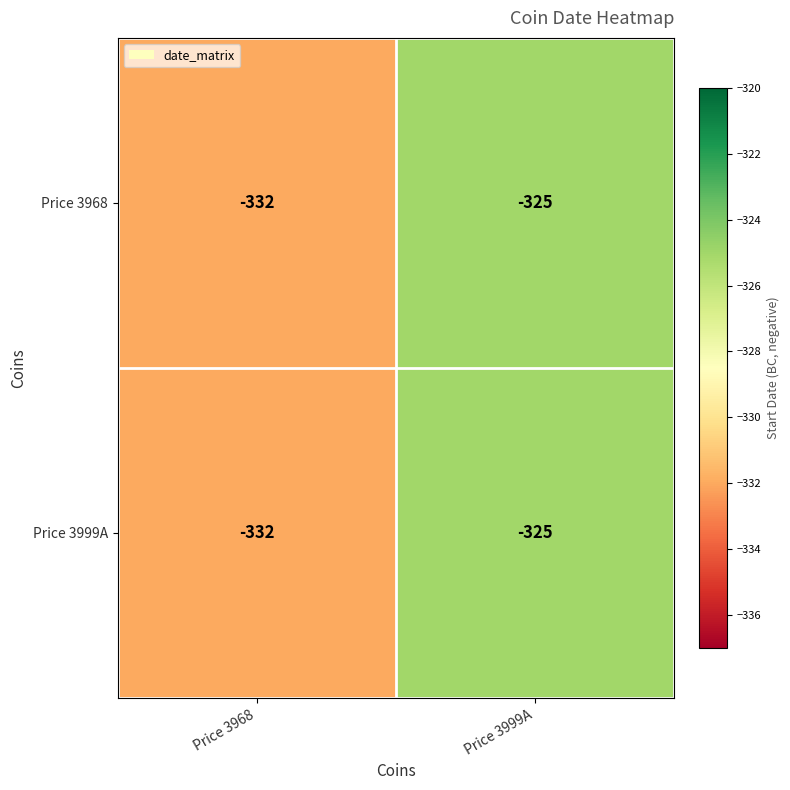

What is the difference between the maximum and minimum values in the Price 3968 series?

7